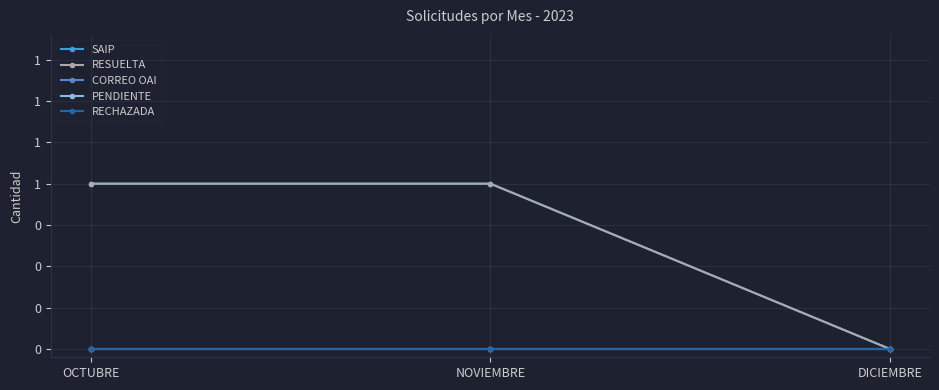

Does the chart have visible grid lines?

Yes